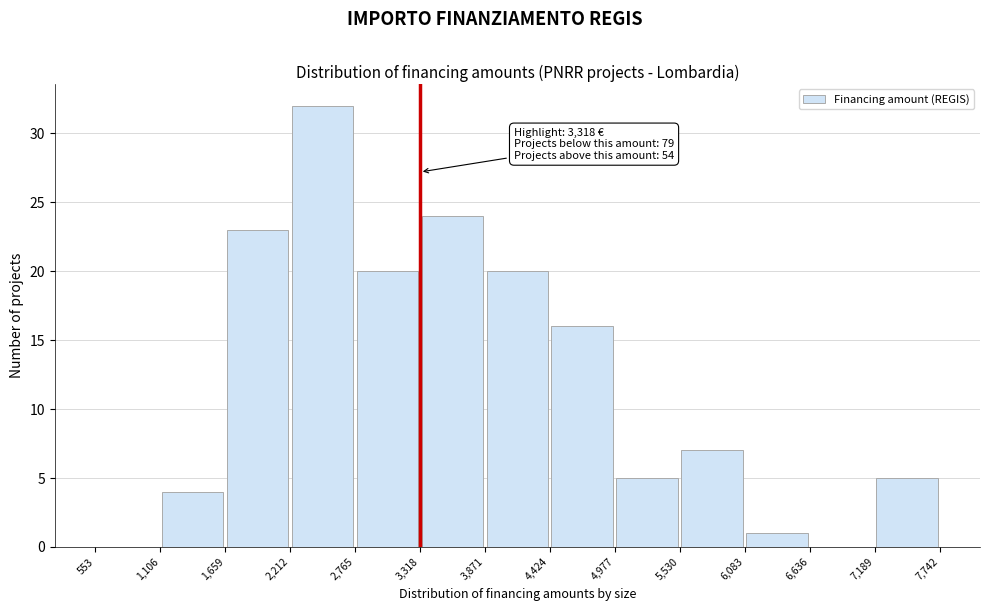

Over which range of the x-axis is the bar tallest?

2,212 to 2,765